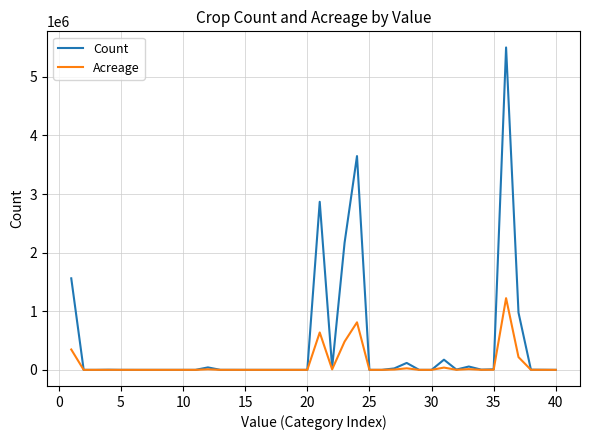

What is the maximum value shown in the chart?

5500910.0